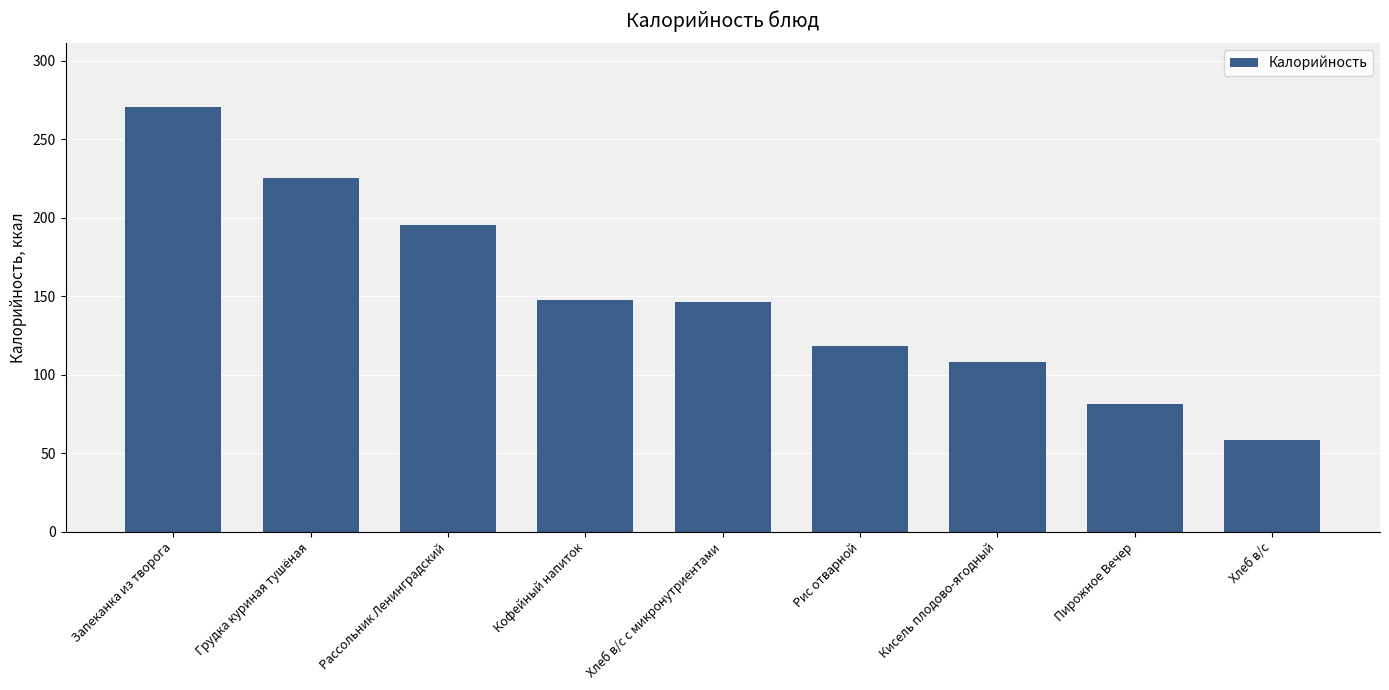

What is the smallest value displayed?

58.4